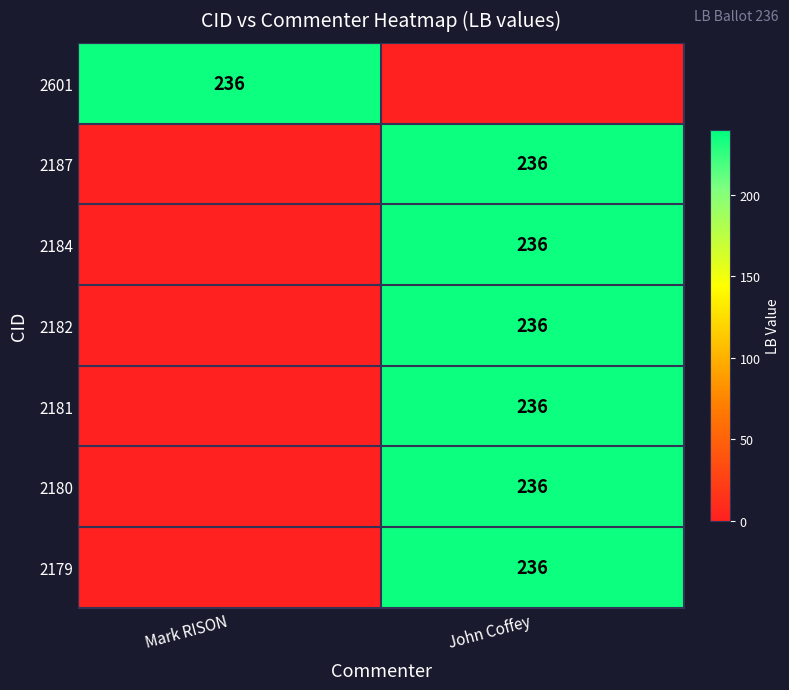

The 2184 series shows 118 at John Coffey. True or false?

False